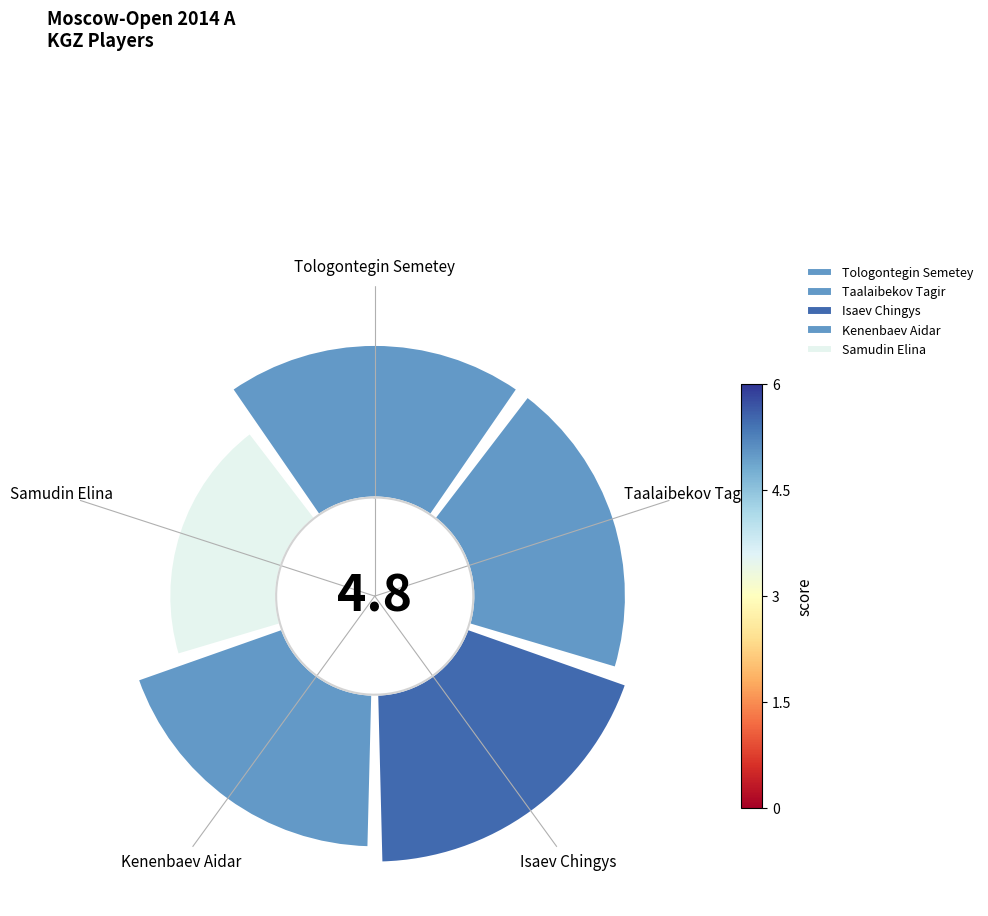

Which category has the biggest portion of the pie?

Isaev Chingys